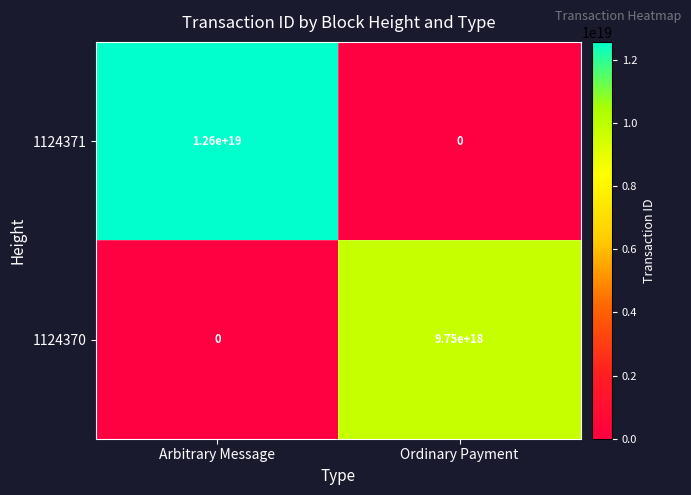

Rank the series by their average value, from lowest to highest.

1124370, 1124371